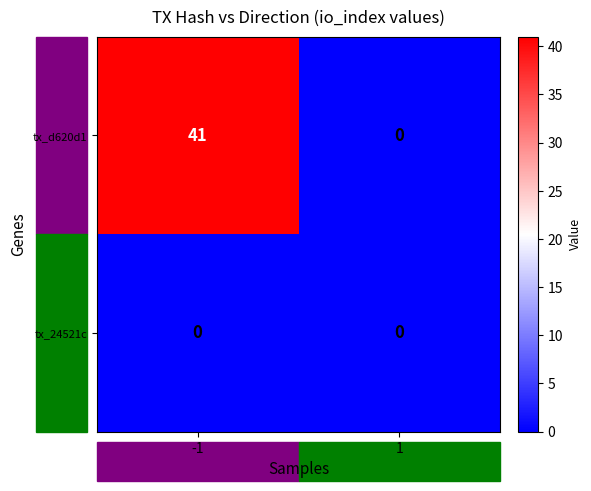

List the series in order of their overall mean, highest first.

tx_d620d1, tx_24521c